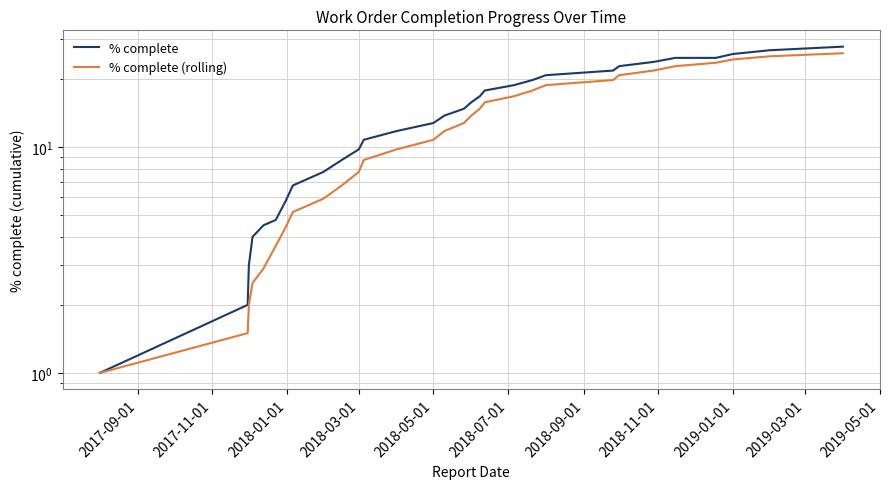

Which category has the lowest value across all series?

2017-09-01